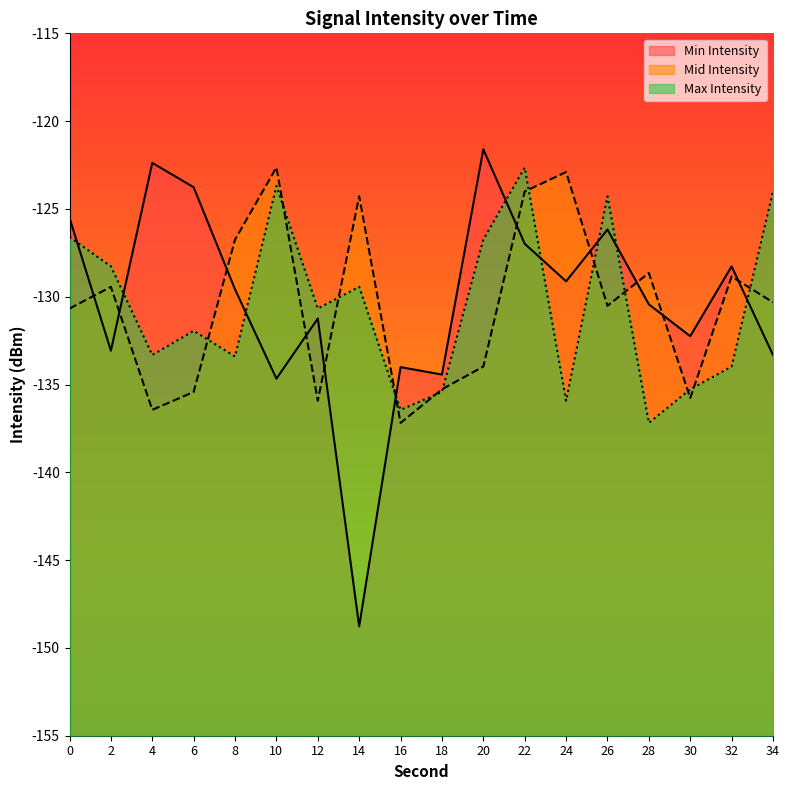

What is the value of the Max Intensity point at the 16th from the left?

-135.3